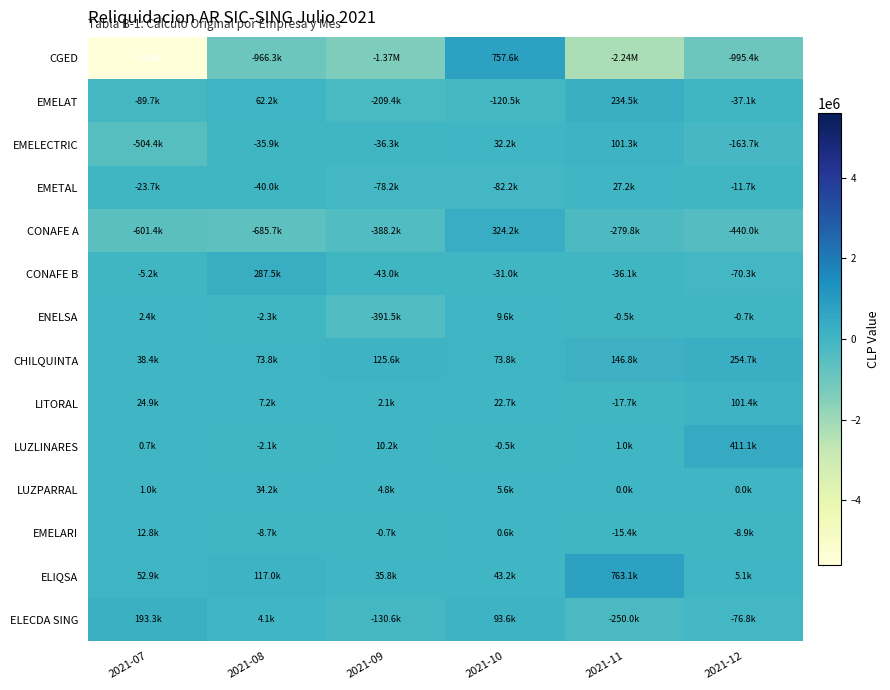

How many distinct data groups are displayed?

14